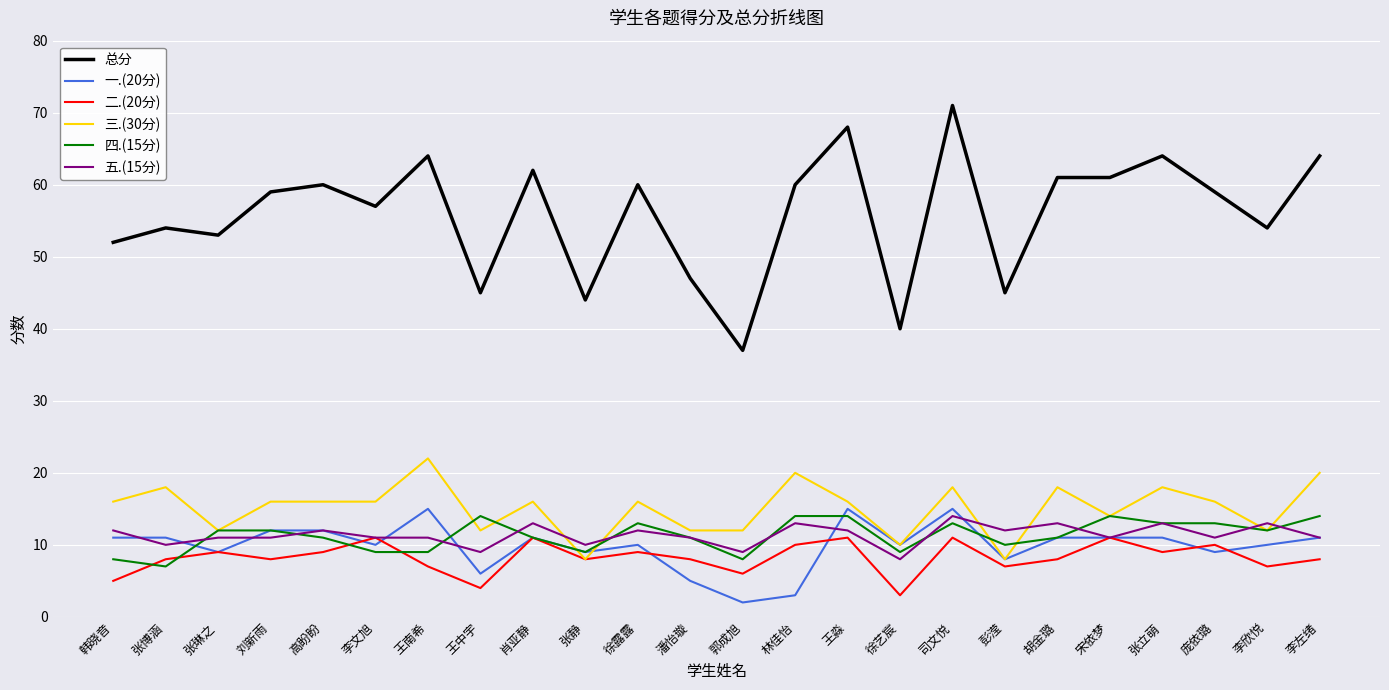

How many categories are shown in the chart?

24